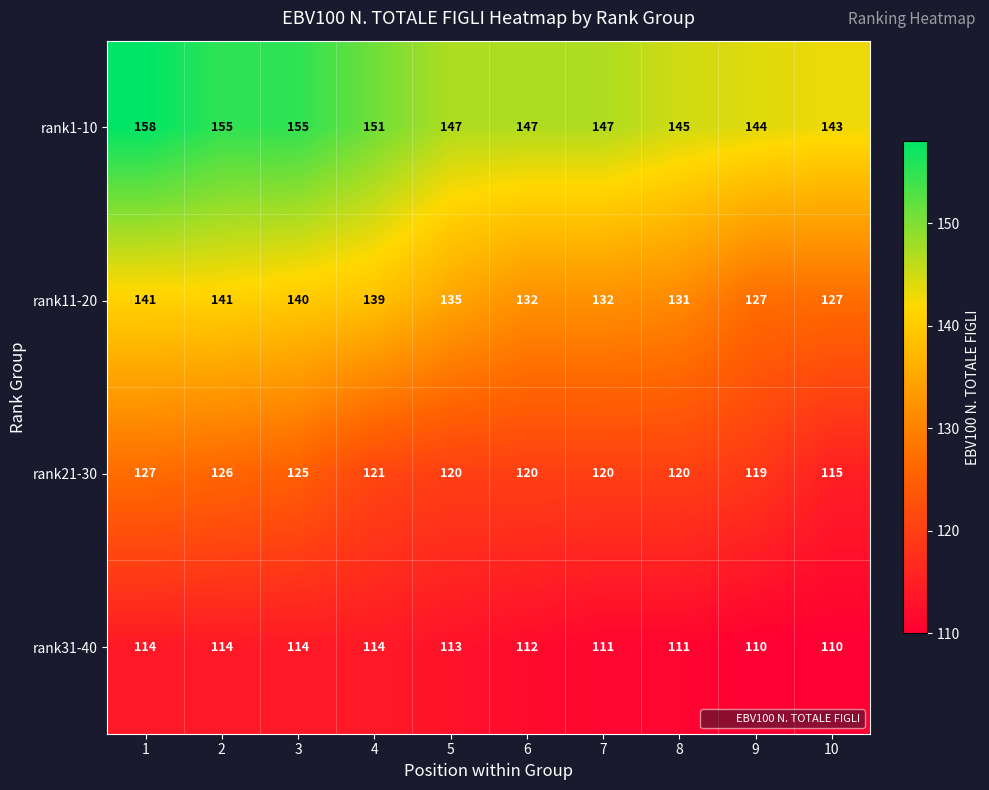

Which series has the largest total across all categories?

rank1-10